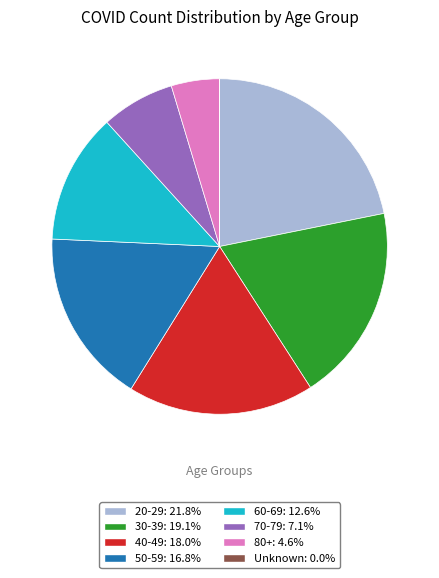

Is there any slice that represents more than half of the pie?

No